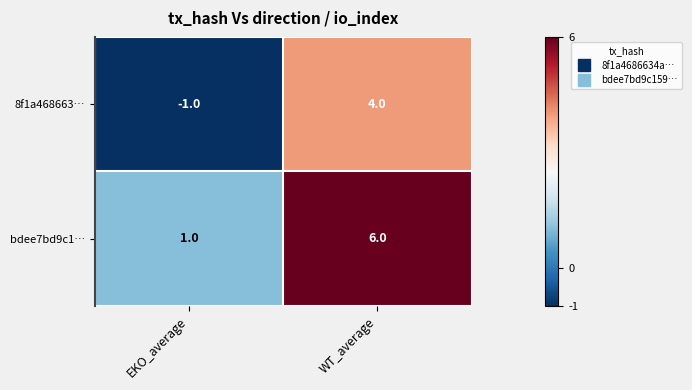

What is the sum of all 8f1a468663… values?

3